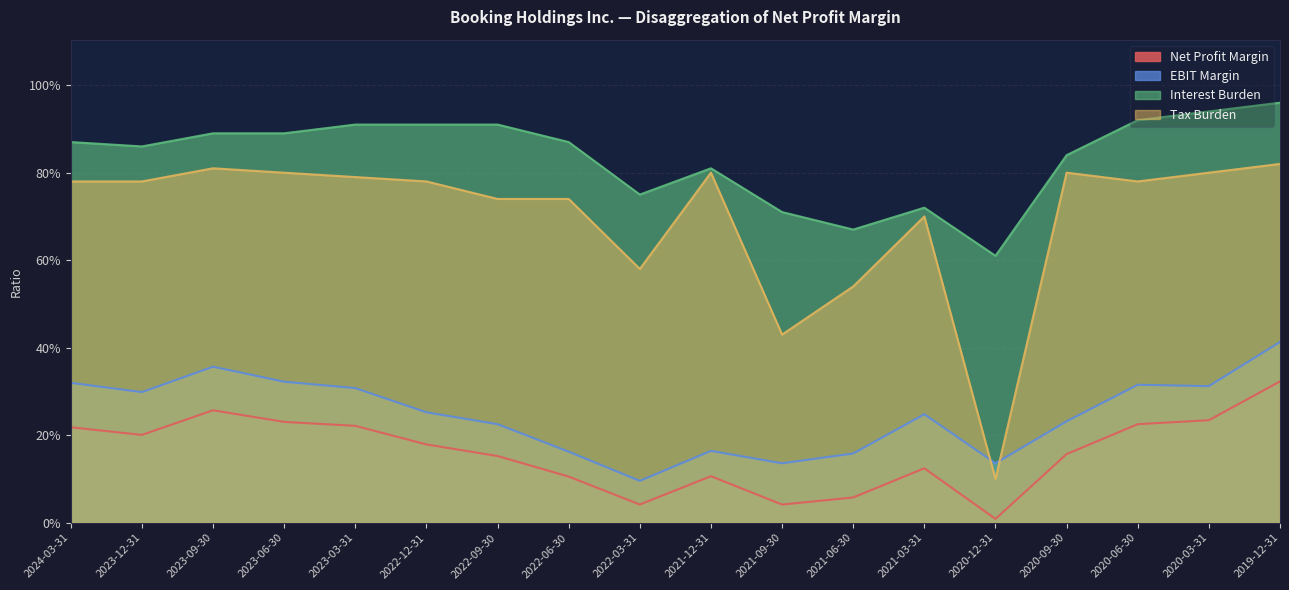

Does the chart display data point markers on the line(s)?

No